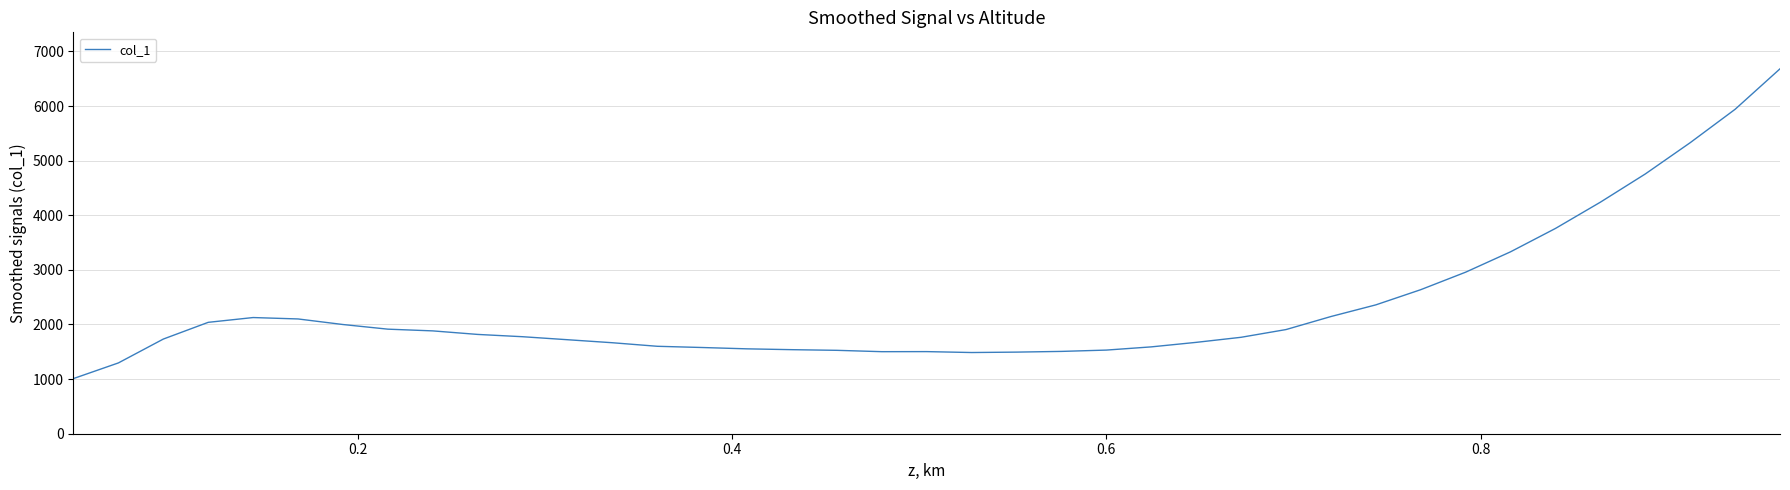

True or false: there are more than 0 points higher than both neighbors.

True